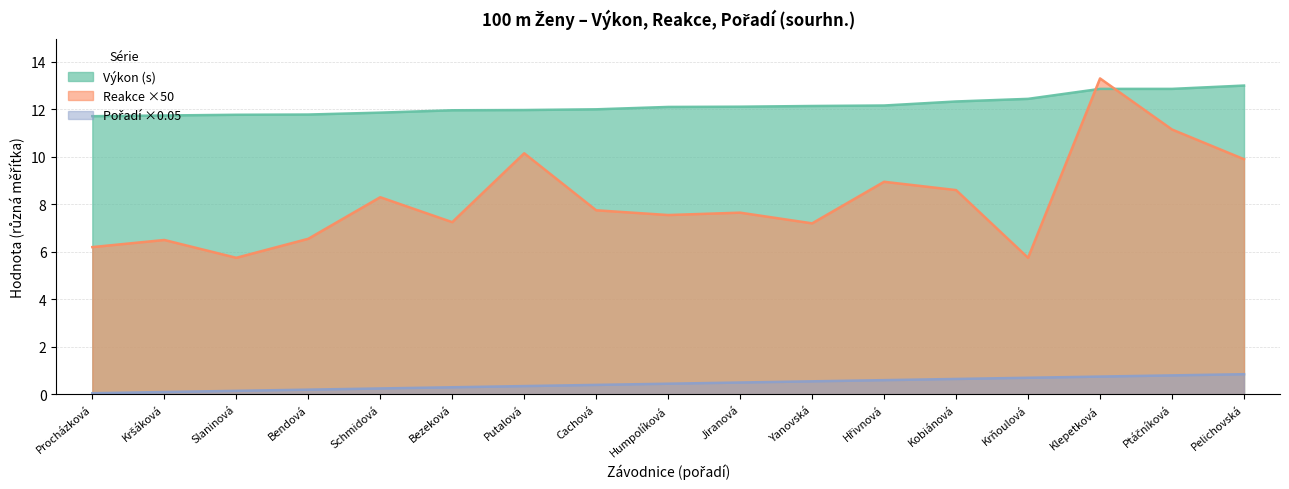

How many intersections are there between Reakce (s) and Výkon (s)?

2